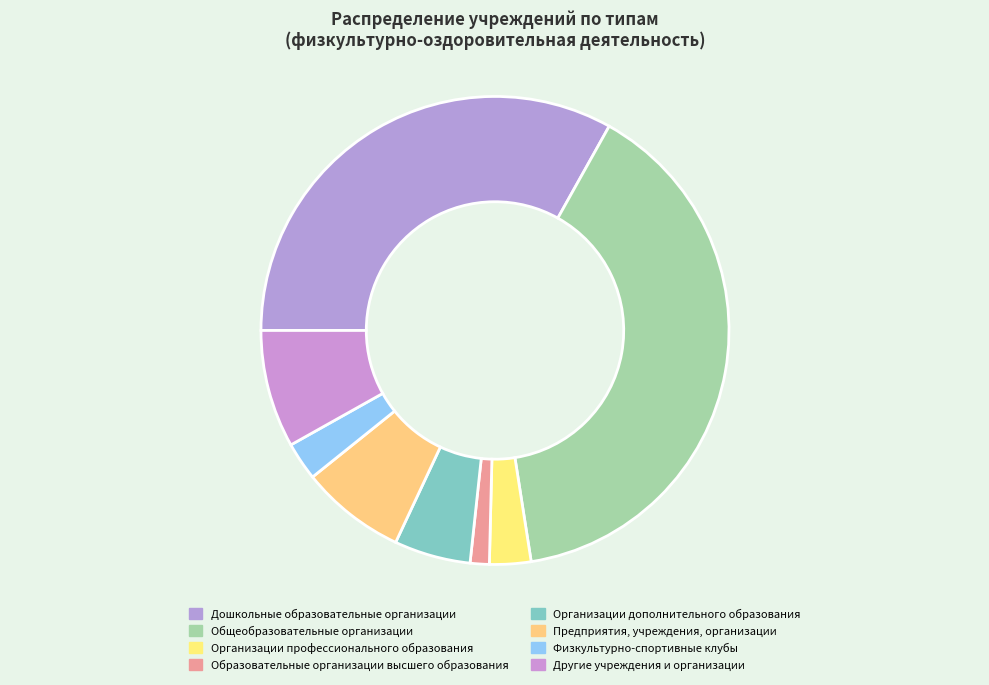

Is it true that Организации дополнительного образования is 5% of the pie?

True